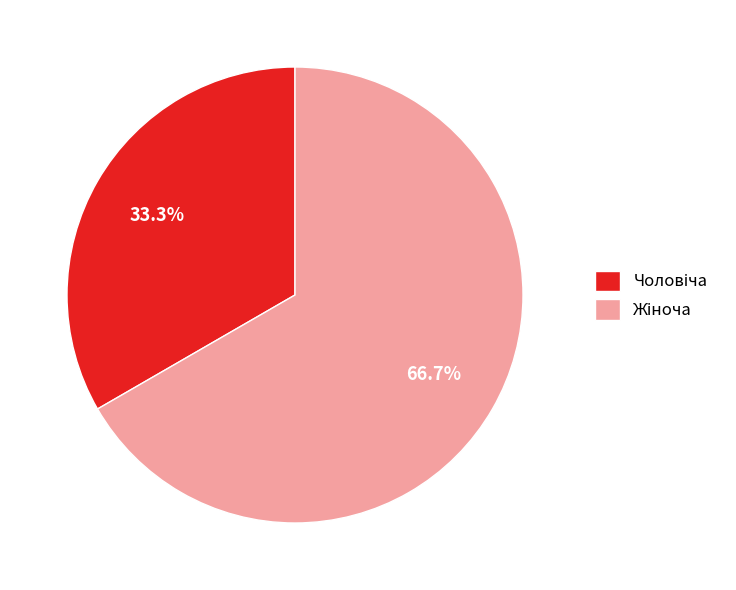

Is there any slice that represents more than half of the pie?

Yes